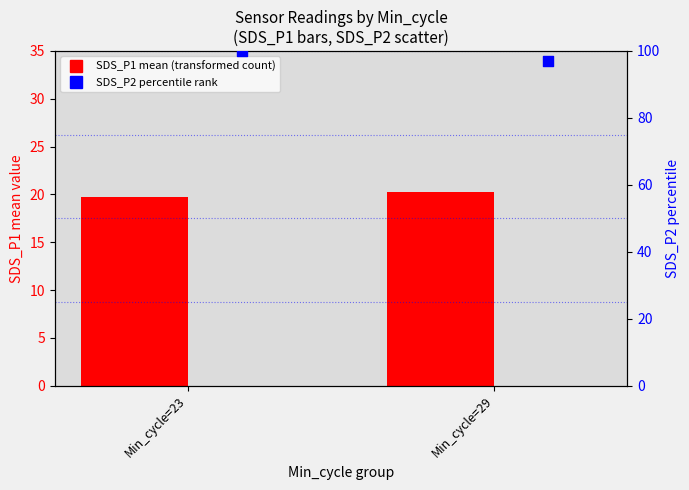

Which series has the largest total across all categories?

SDS_P2 (% of max)